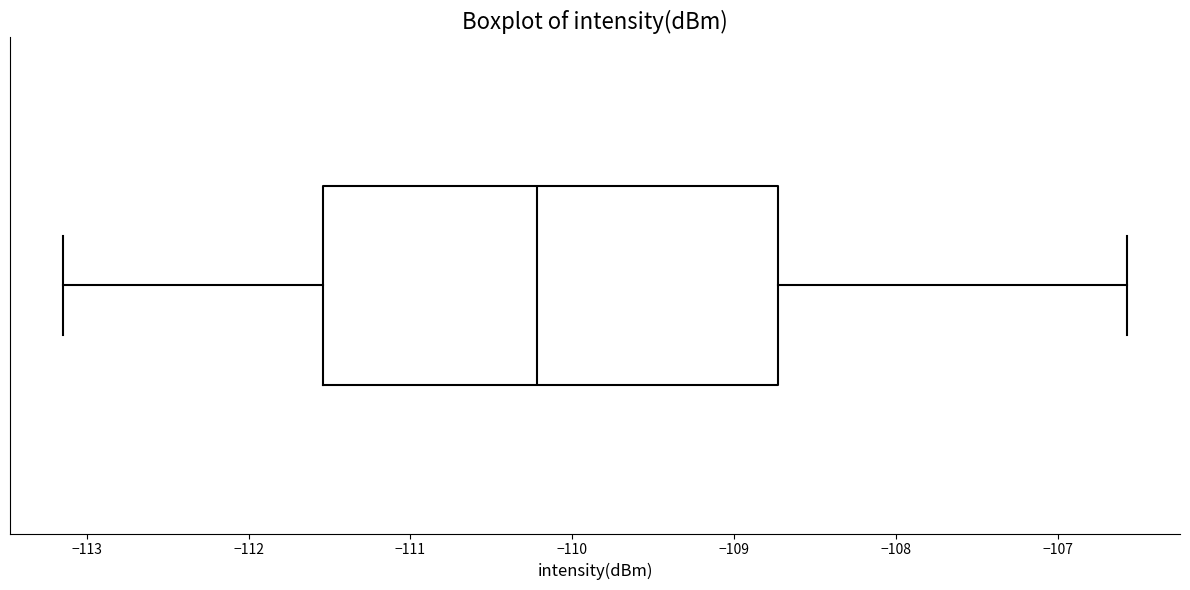

Where is the right edge of the box on the x-axis? The values are not printed on the chart, so give them approximately, as read against the axis.

-108.7